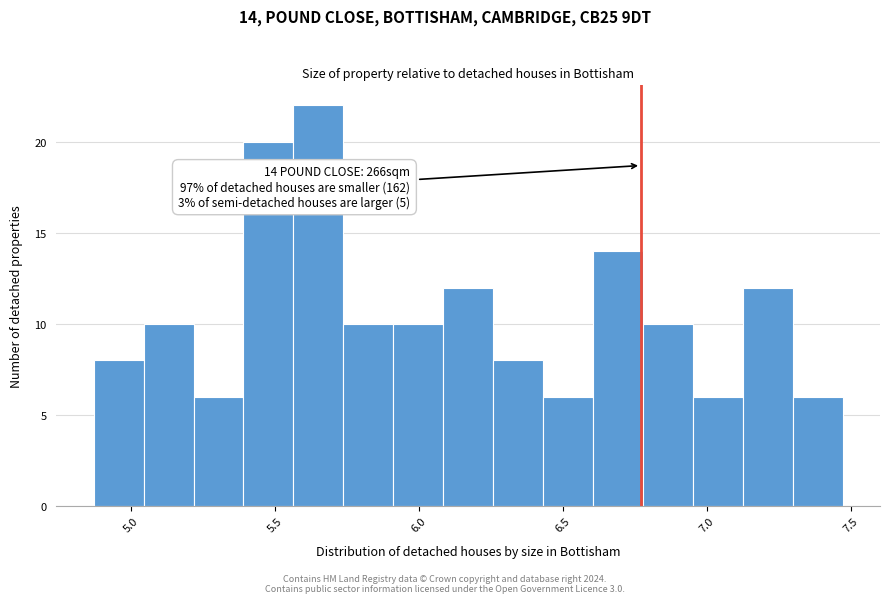

Around what value on the x-axis is the tallest bar? Give the approximate position of its centre, as read against the axis.

5.65